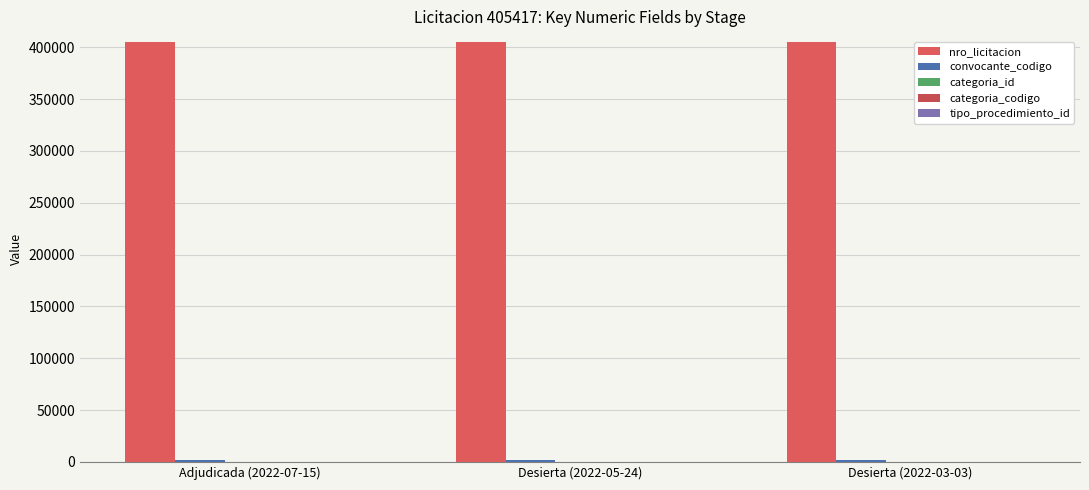

The value of categoria_codigo at Desierta (2022-05-24) is 1. True or false?

False